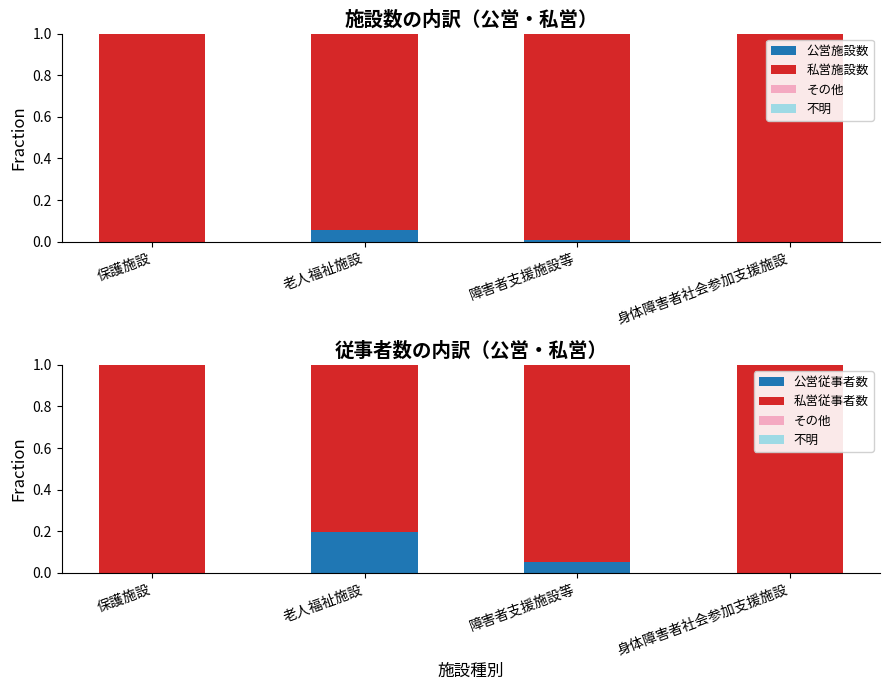

What position from the left is 老人福祉施設?

2